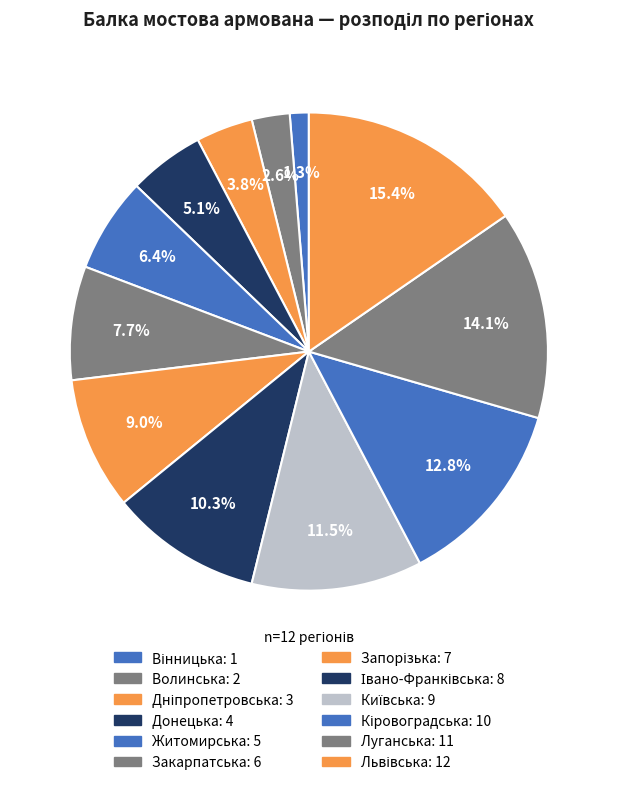

How many slices are in this pie chart?

12